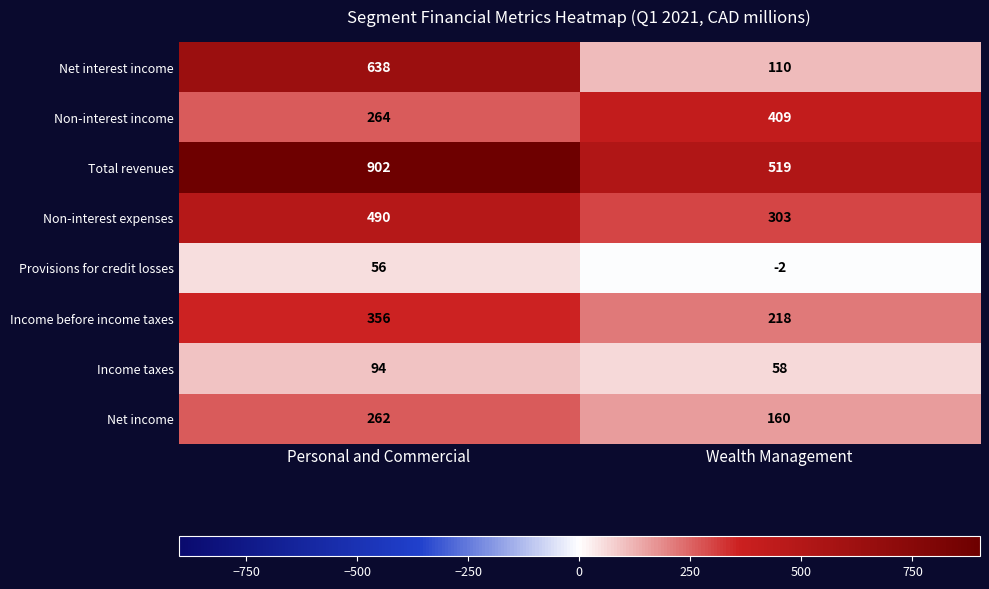

At which category is the sum across all series the highest?

Personal and Commercial